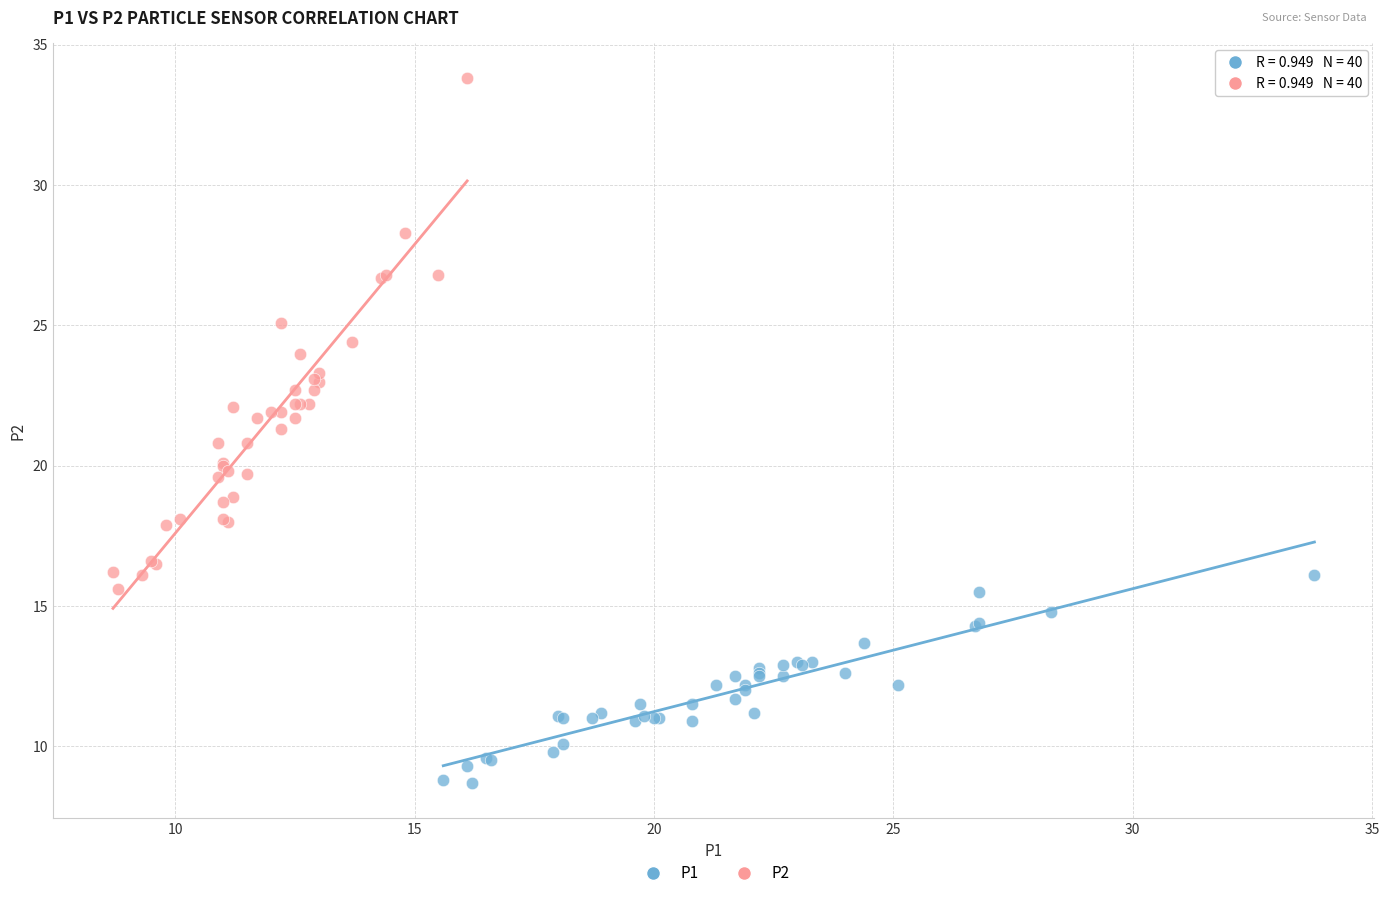

Which series has the widest spread of Y values?

P2